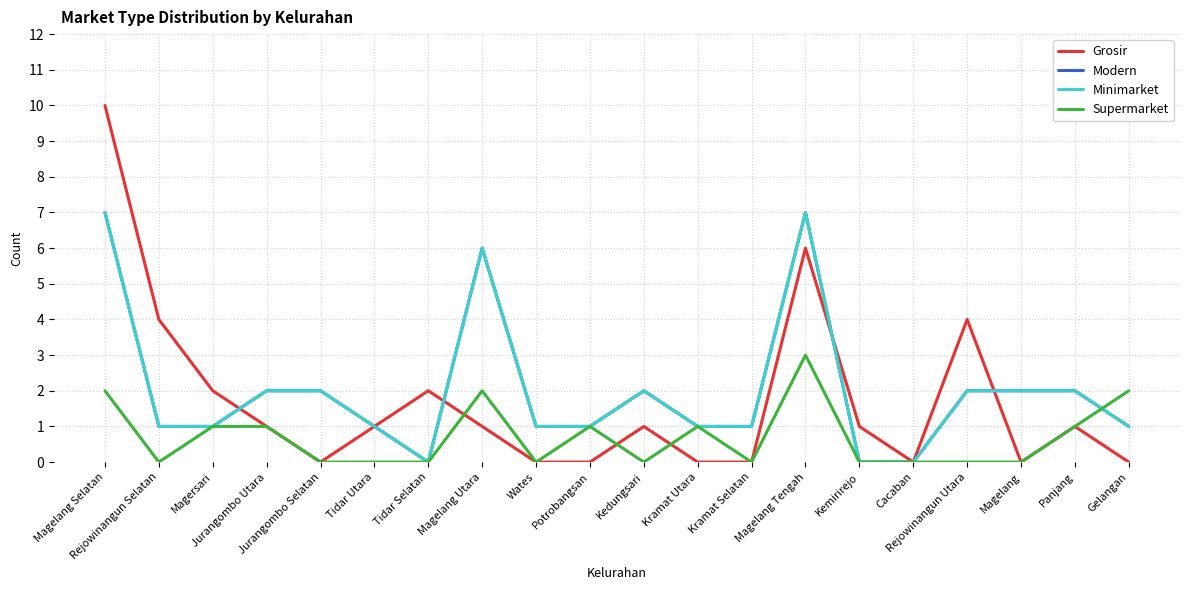

Is this an area chart (filled region under the line)?

No